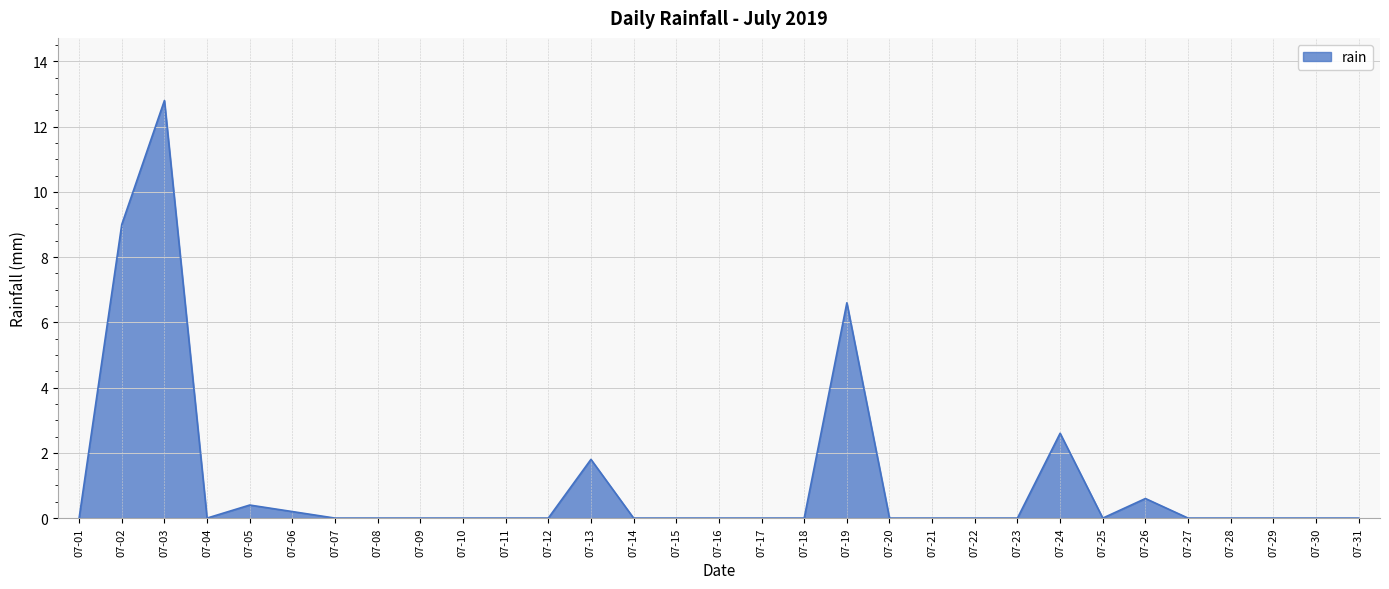

What is the change in value from 07-05 to 07-25?

-0.4